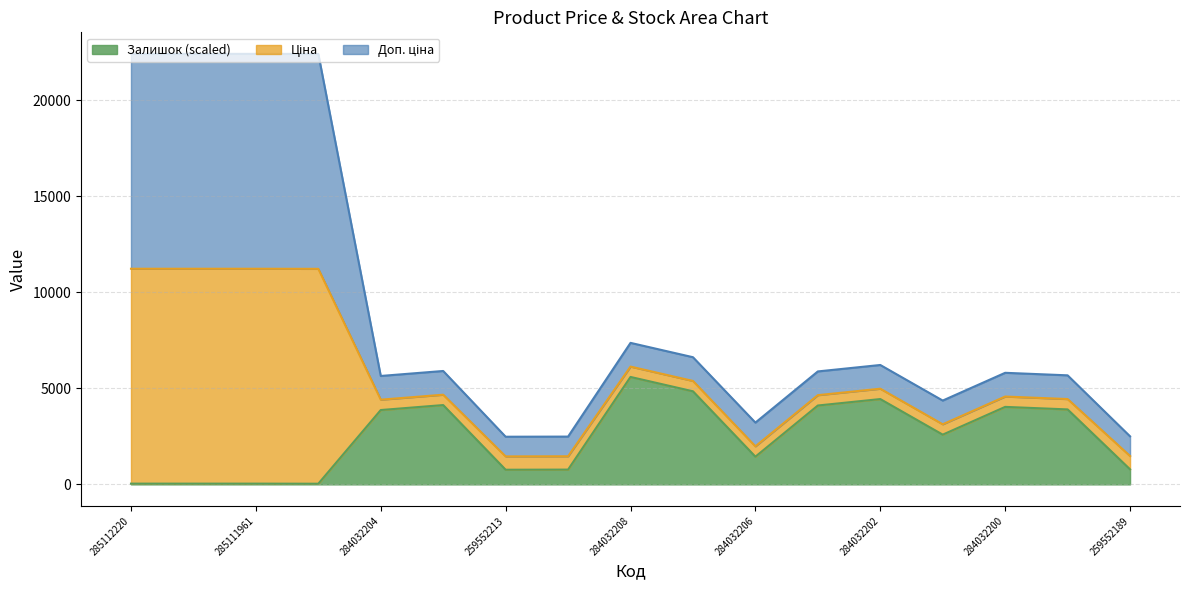

Does the chart display data point markers on the line(s)?

No